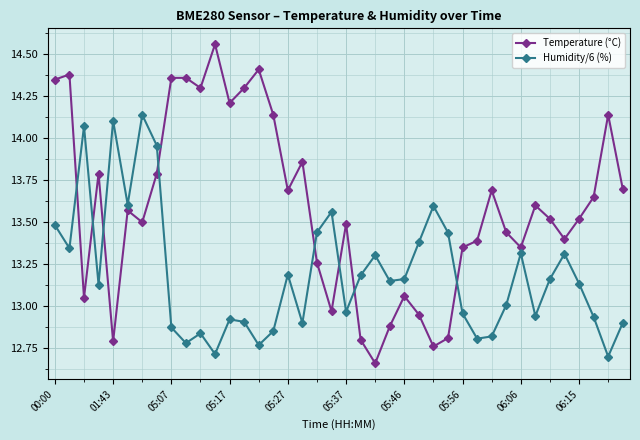

How many intersections are there between Temperature (°C) and Humidity/6 (%)?

8